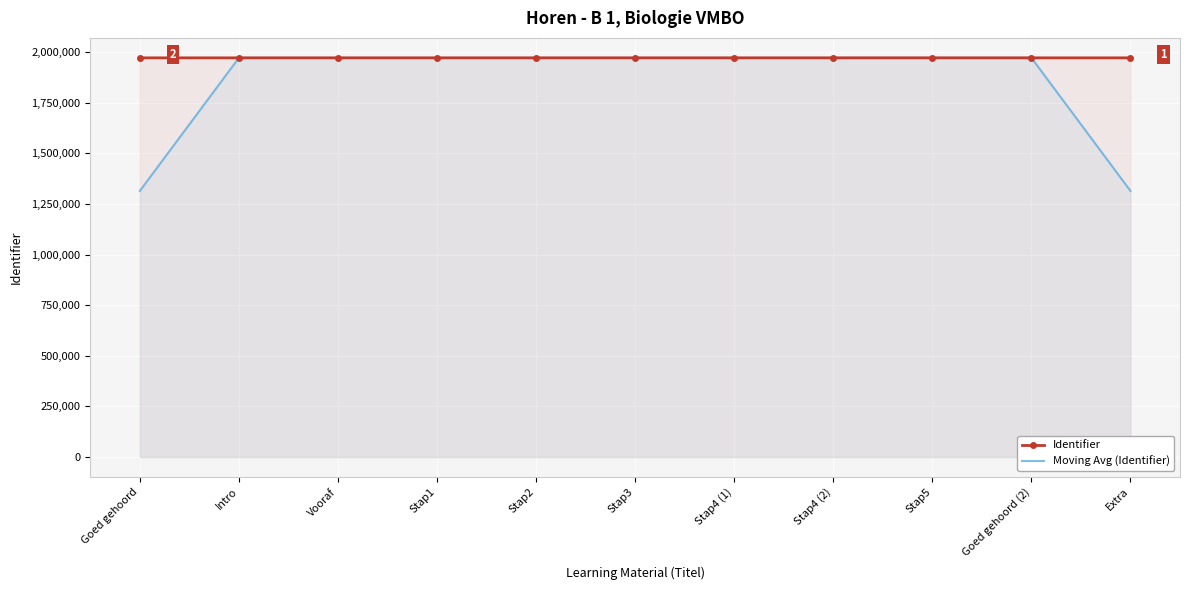

What is the label of the 9th point from the left?

Stap5